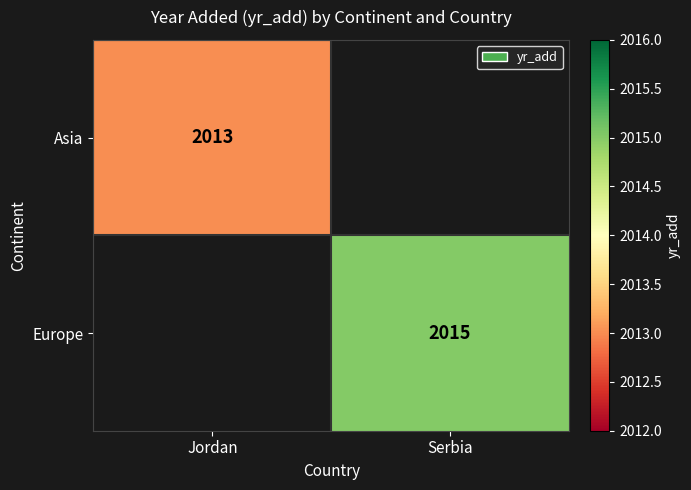

What is the smallest value displayed?

2013.0